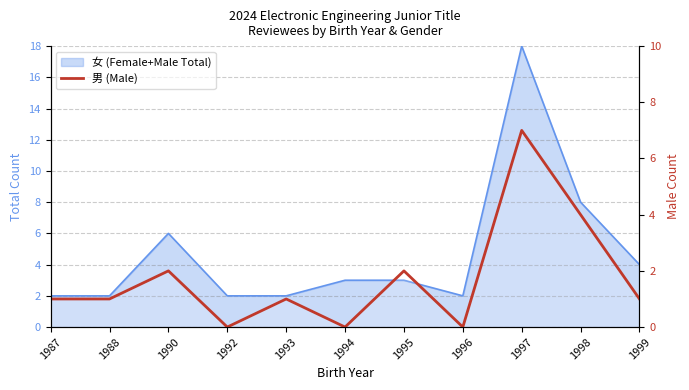

How many values exceed 1?

4